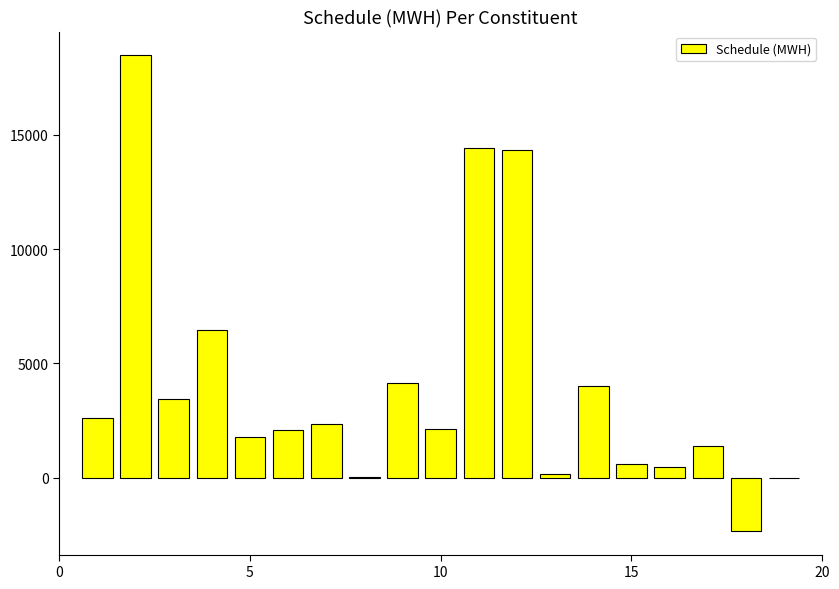

What is the sum of all values?

76682.9